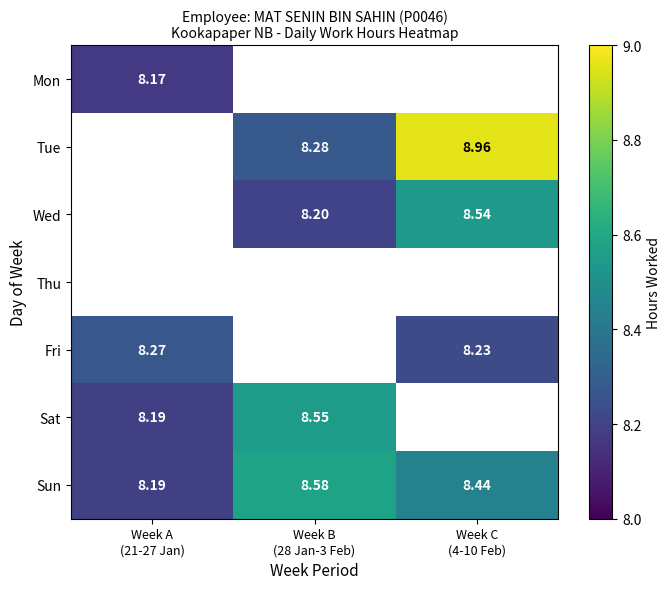

Is it true that Fri equals -3.4 at Week B (28 Jan-3 Feb)?

False